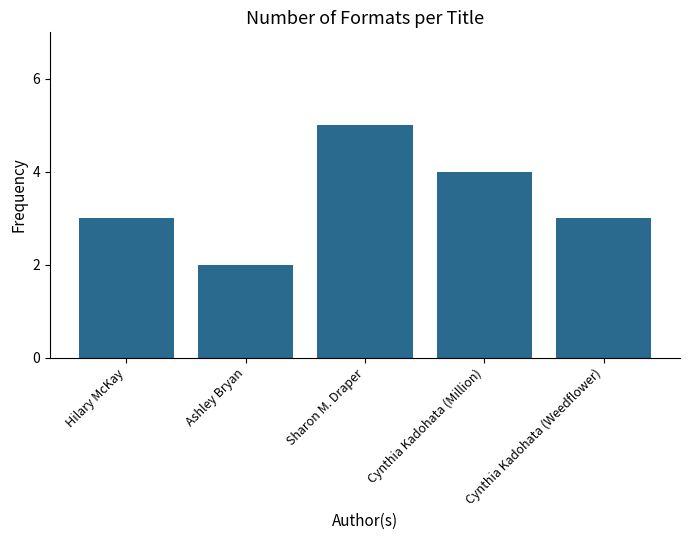

The chart shows a value of 5 at Sharon M. Draper. True or false?

True